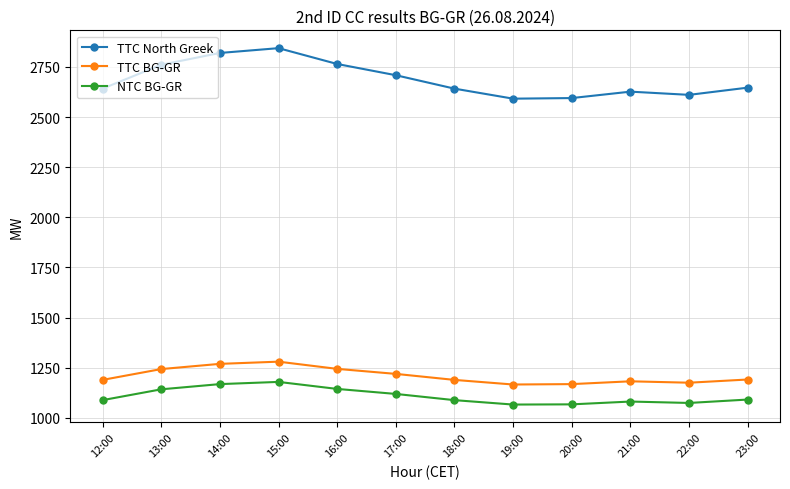

Where is TTC North Greek nearest to the value 2718?

17:00